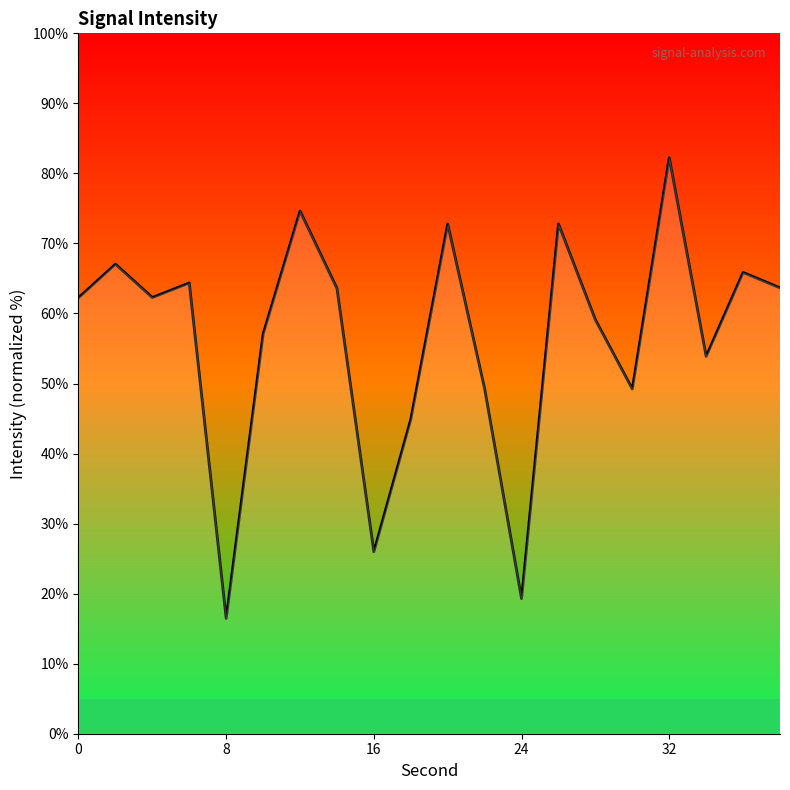

What is the smallest value displayed?

16.5